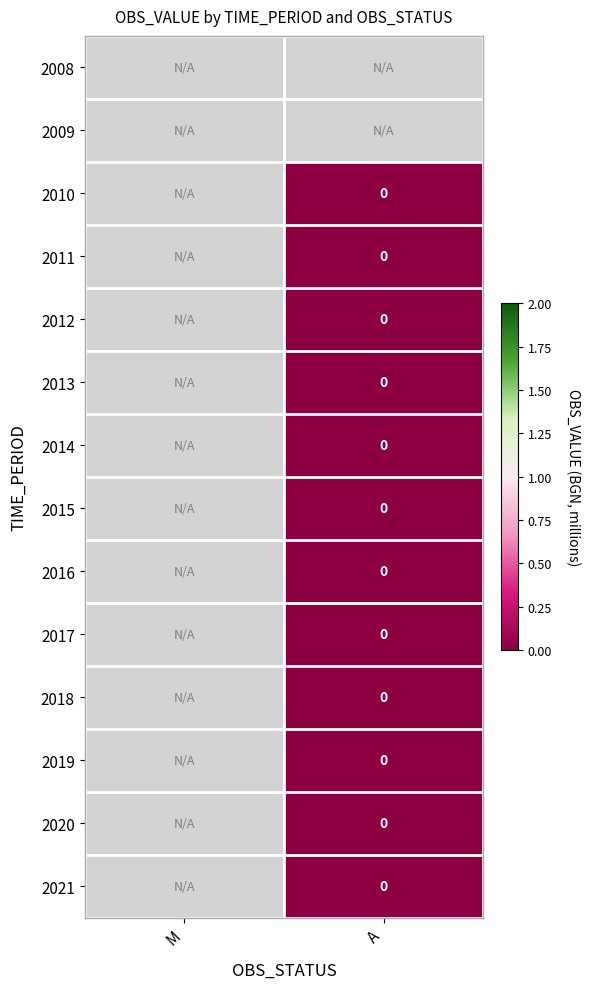

Which label corresponds to the smallest value in the chart?

A